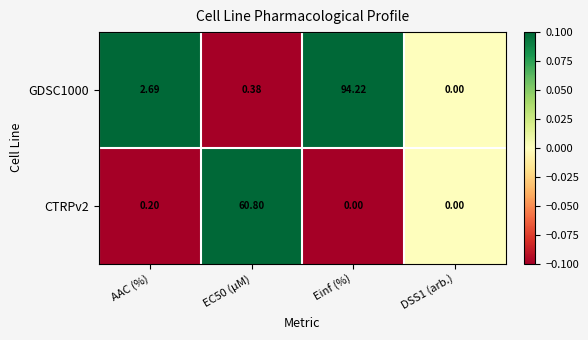

Which series changed the most between EC50 (µM) and DSS1 (arb.)?

CTRPv2